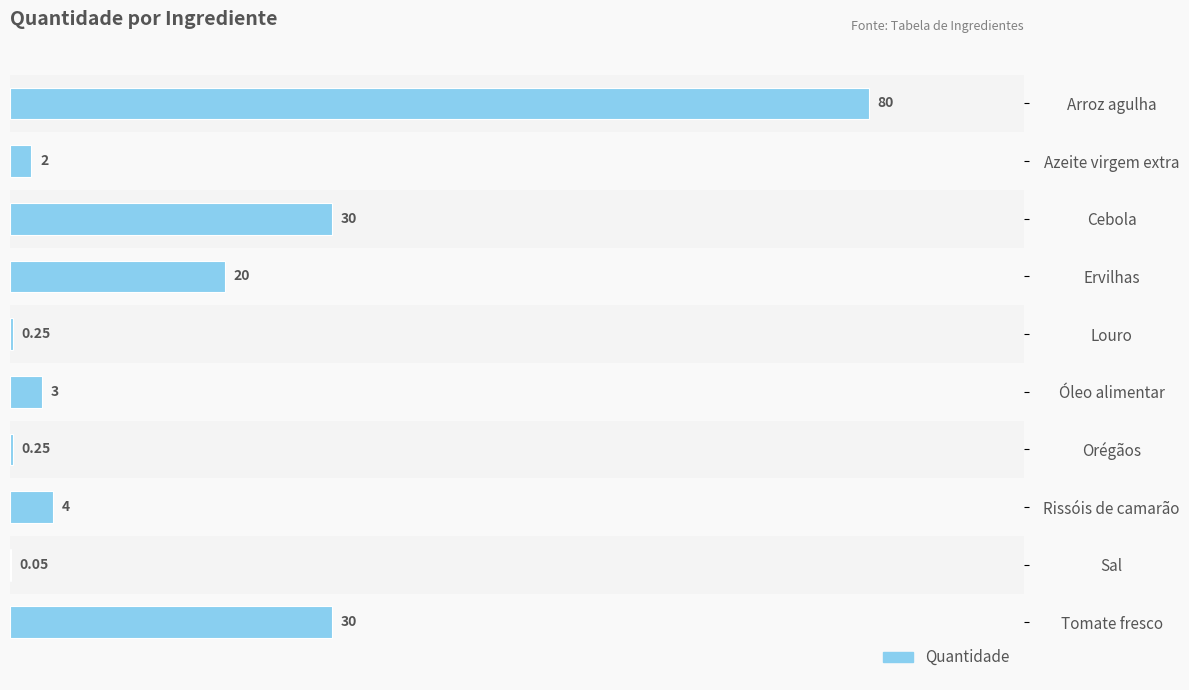

At which category does the chart reach its peak across all series?

Arroz agulha